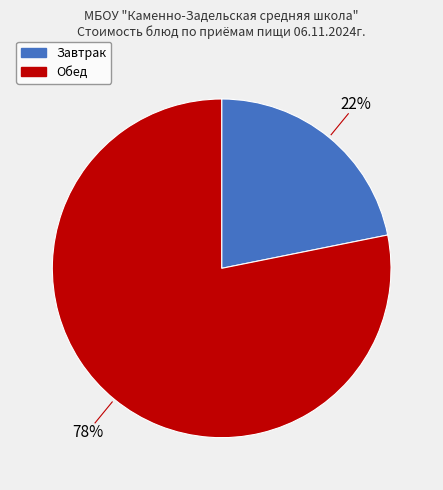

Is there any slice that represents more than half of the pie?

Yes